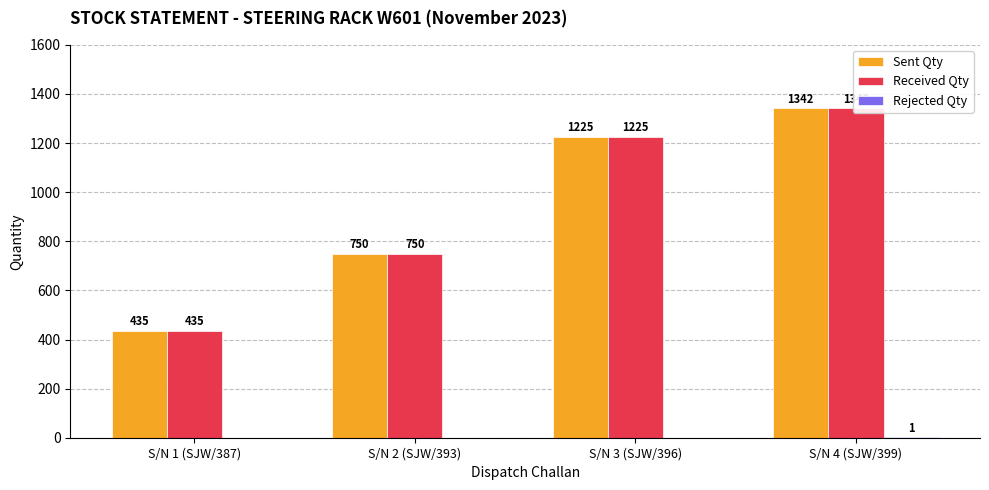

Reading left to right, transcribe all the data shown in this chart.

Sent Qty: 435	750	1225	1342
Received Qty: 435	750	1225	1343
Rejected Qty: 0	0	0	1